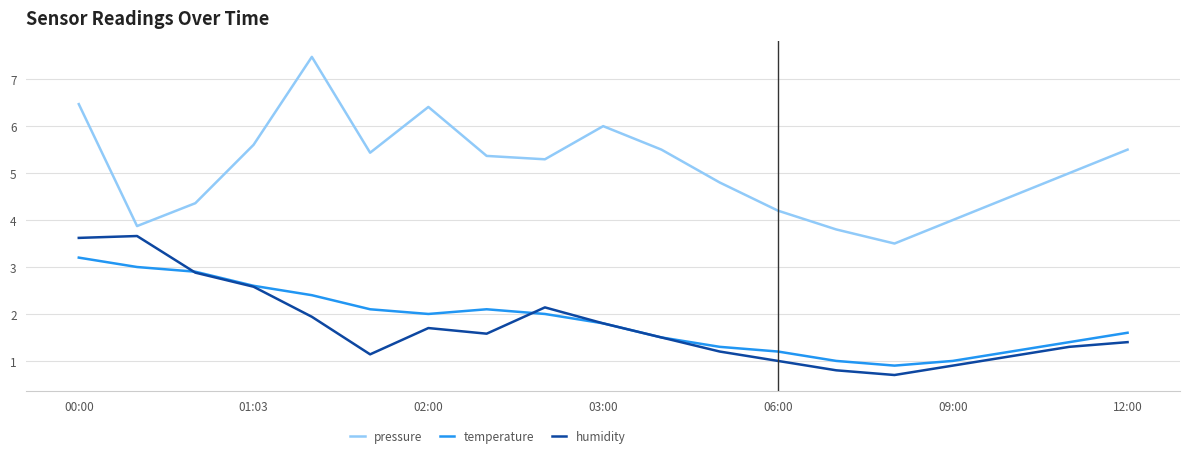

True or false: pressure and humidity cross at least once.

False